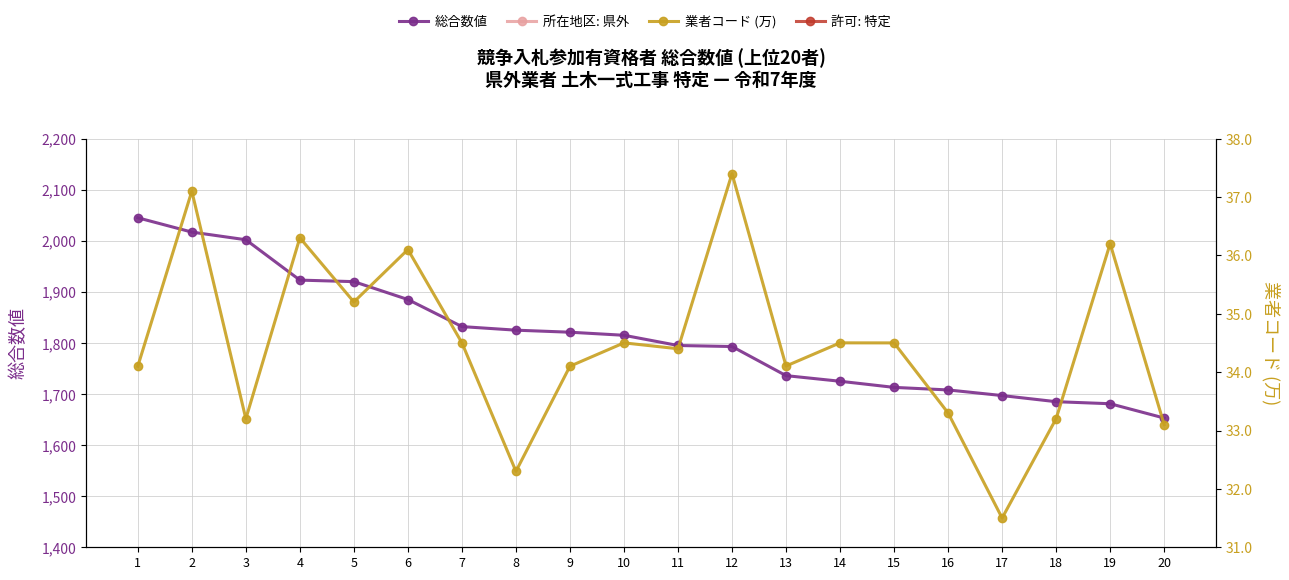

Rank the categories by 業者コード (万) value from lowest to highest.

17, 8, 20, 3, 18, 16, 1, 9, 13, 11, 15, 10, 14, 7, 5, 6, 19, 4, 2, 12